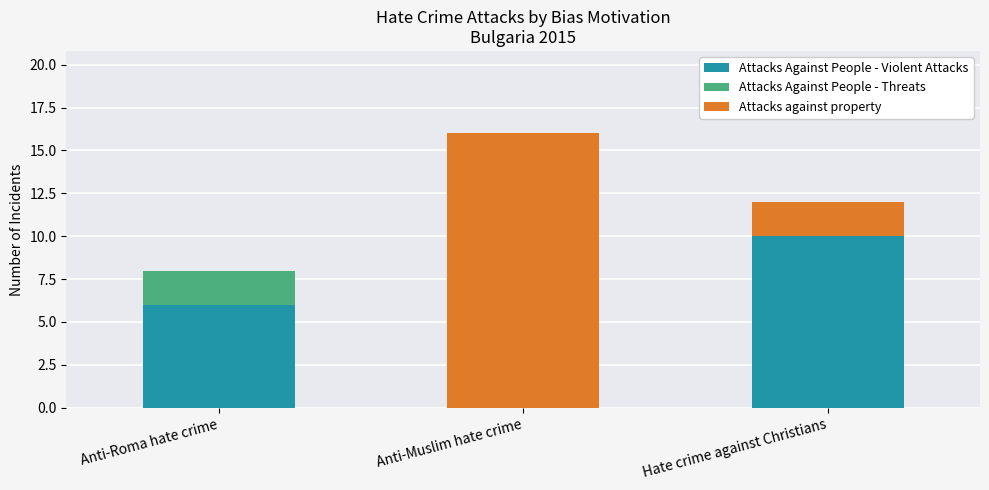

What is the total value across all series at Anti-Muslim hate crime?

16